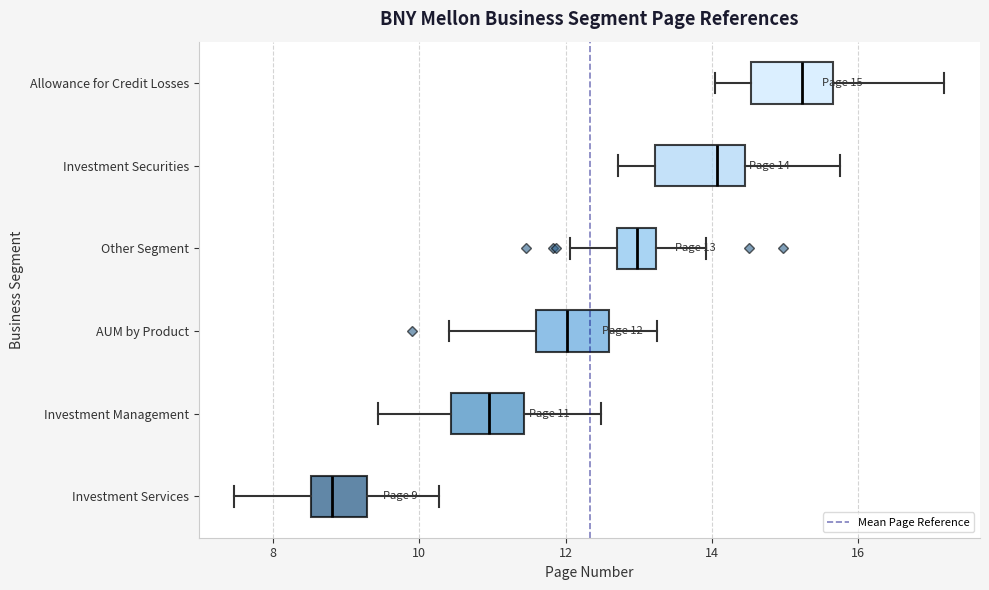

Which box's median line is the furthest to the right?

Allowance for Credit Losses